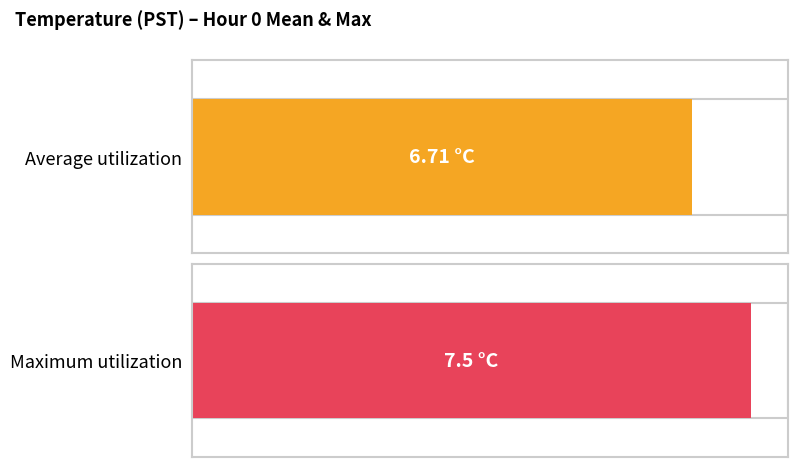

Count the number of data series in this chart.

2